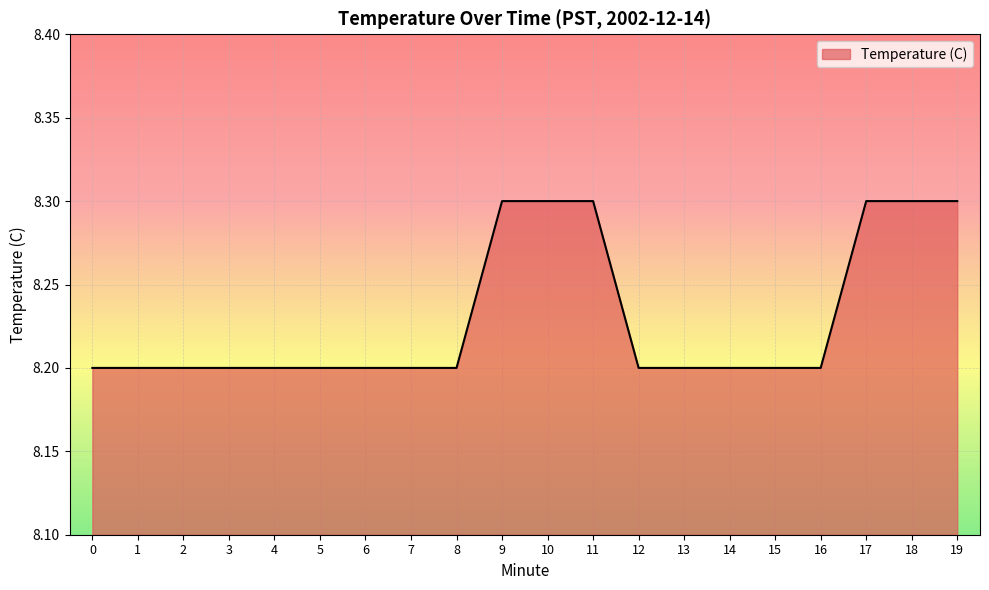

What is the change in value from 4 to 9?

+0.1